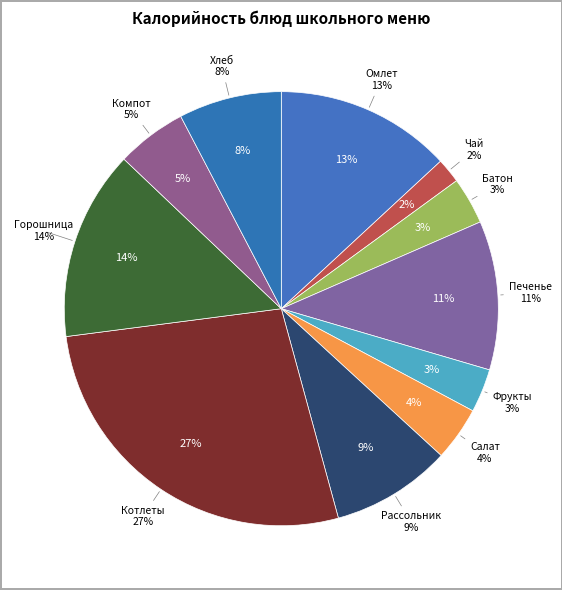

What is the ratio of the value at Омлет натуральный to the value at Горошница?

0.9